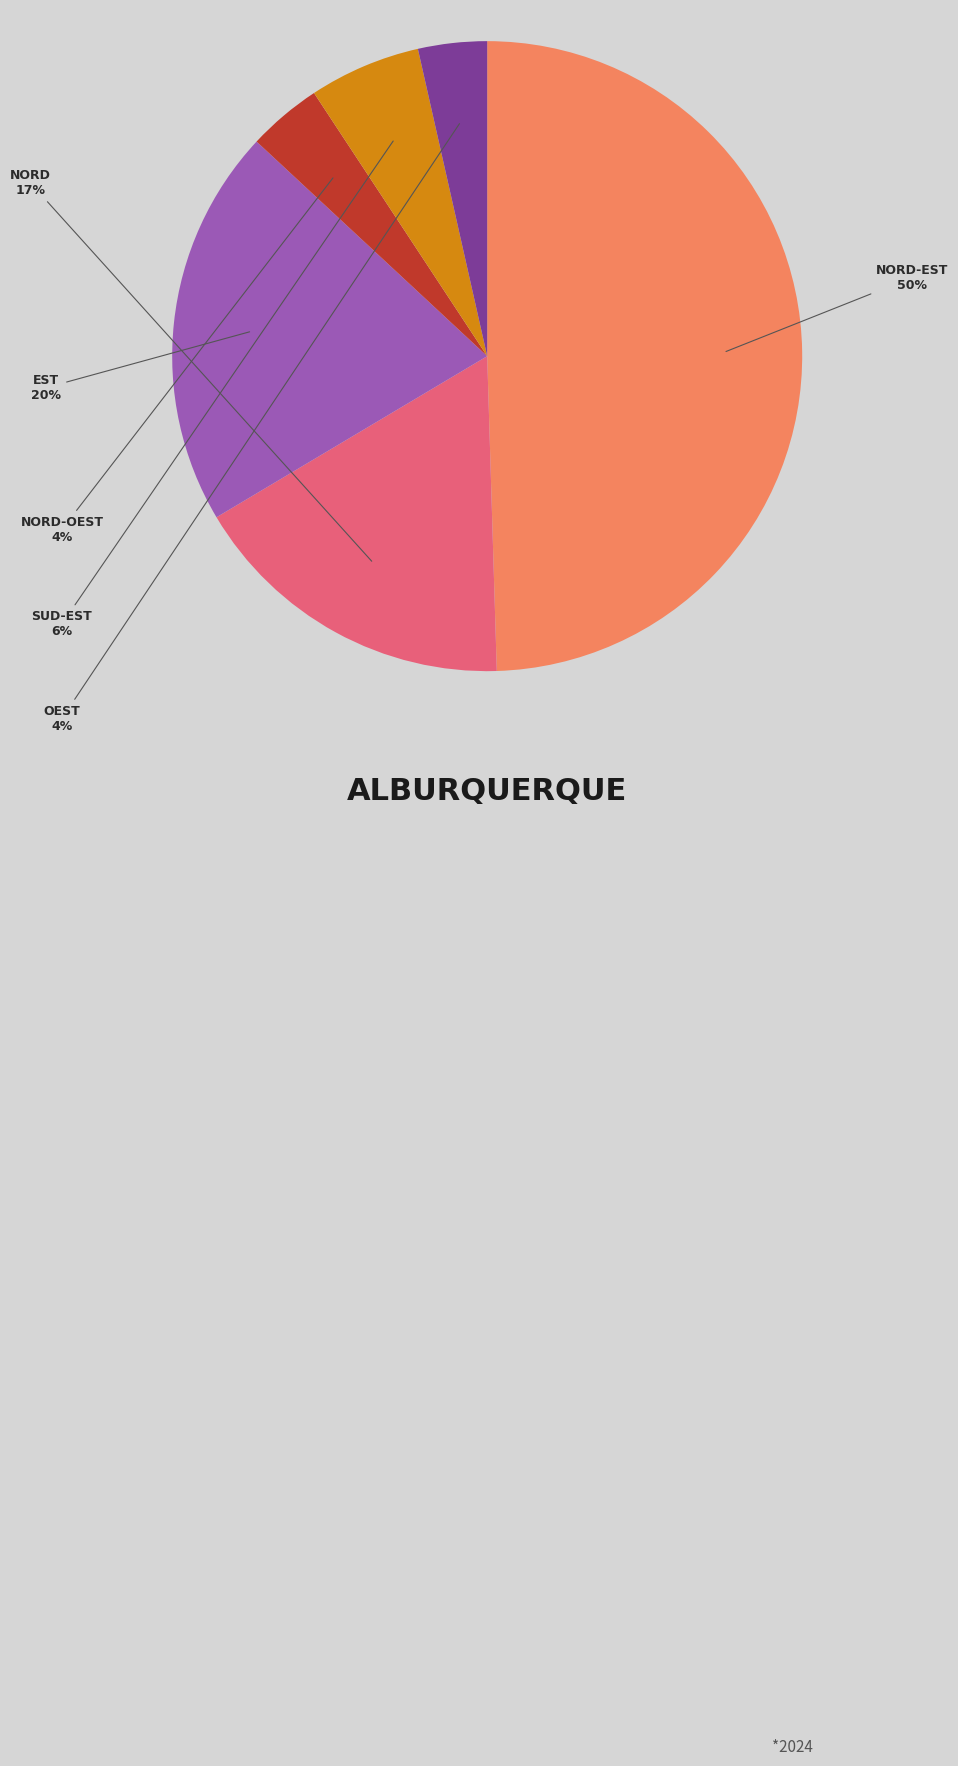

To the nearest percent, what is the average slice percentage?

17%